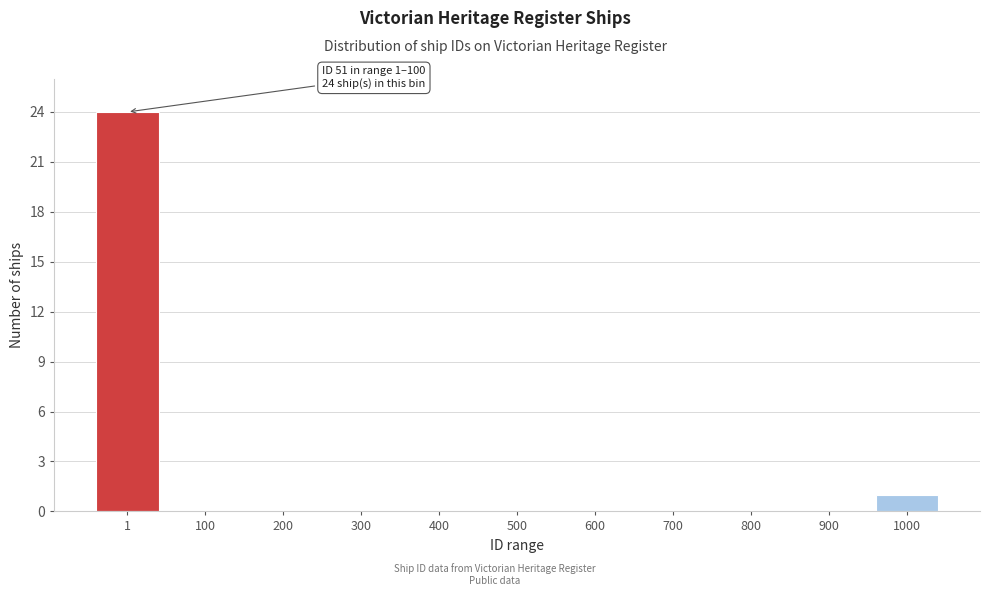

Reading left to right, list all the values displayed in this chart.

1=24	100=0	200=0	300=0	400=0	500=0	600=0	700=0	800=0	900=0	1000=1